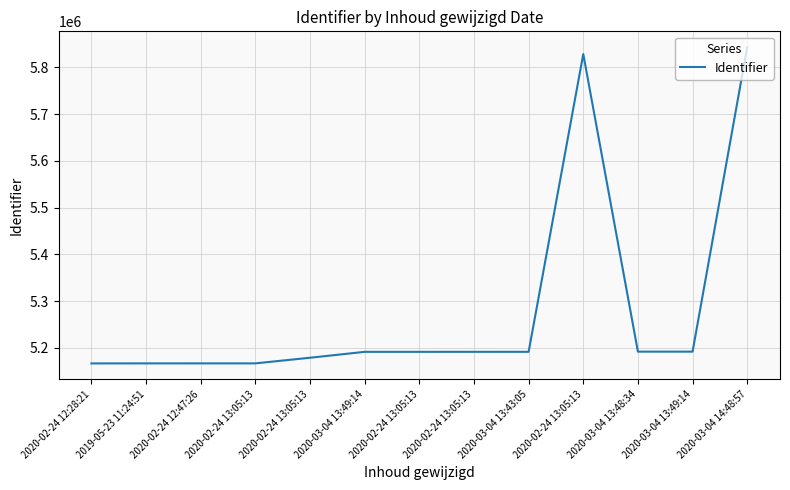

Is it true that the value at 2020-02-24 13:05:13 is 7900021?

False